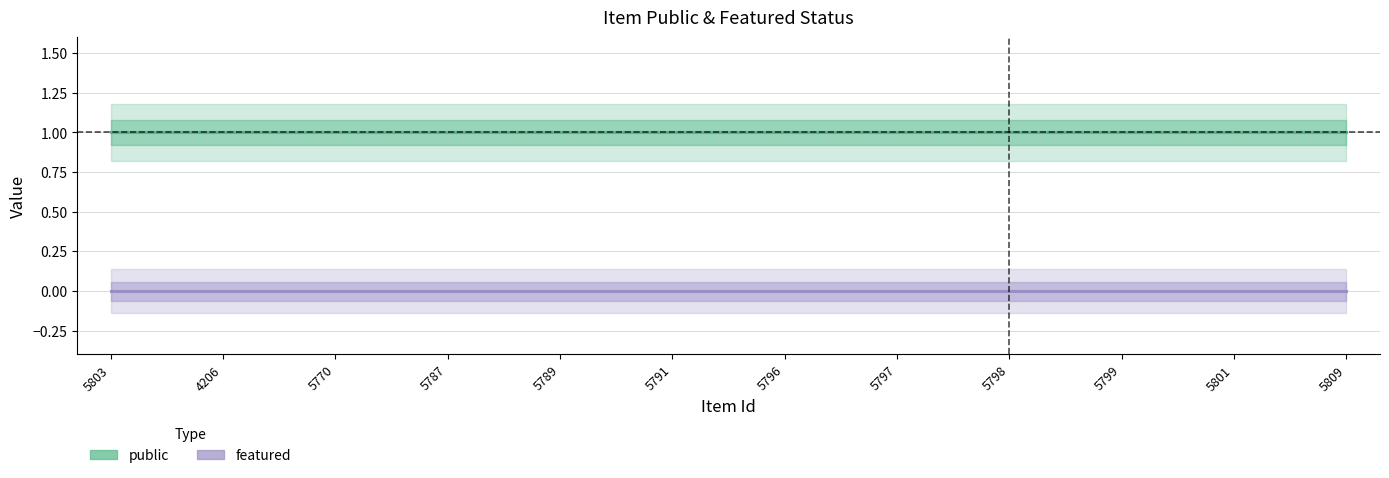

What is the approximate value of public at 5796?

1